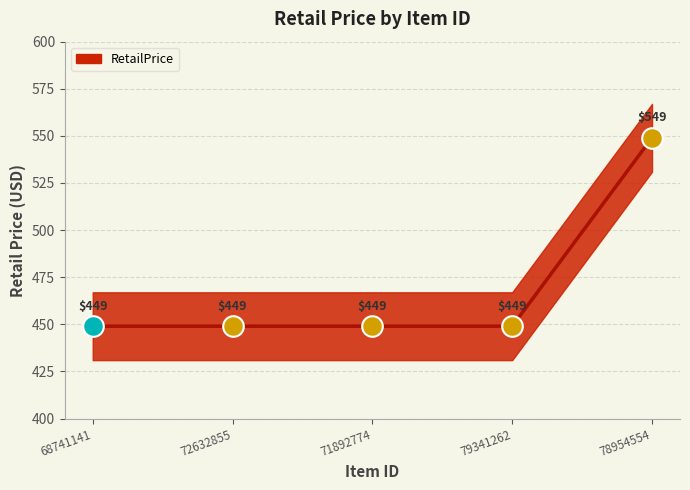

What is the change in value from 79341262 to 78954554?

+100